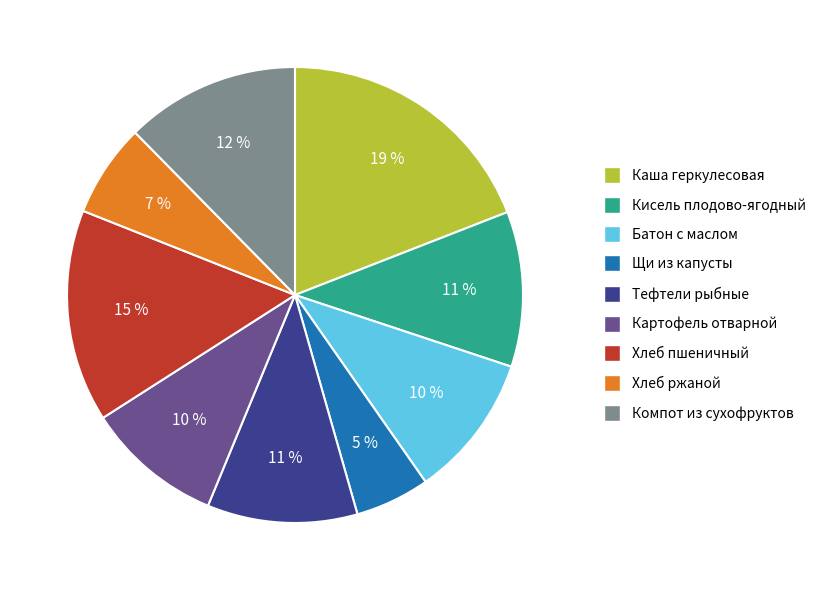

Count the number of slices in the pie.

9